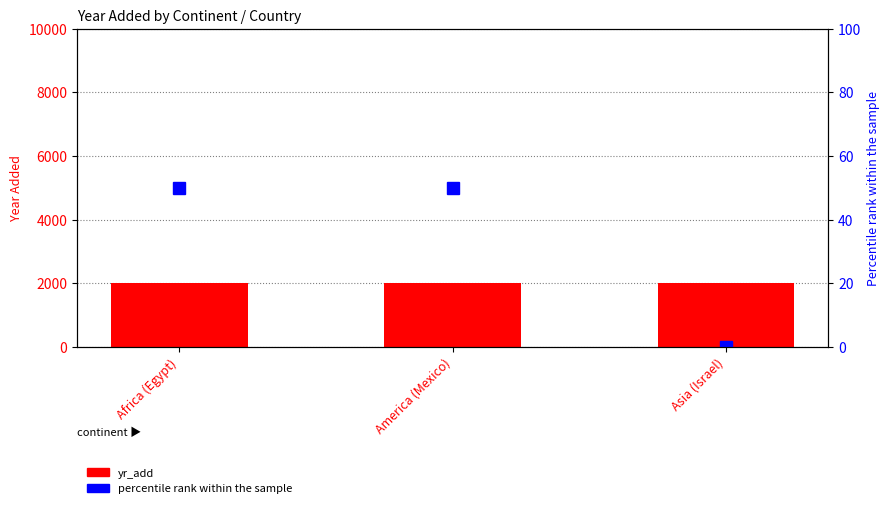

What is the sum of the percentile rank within the sample values at Asia (Israel) and America (Mexico)?

50.0